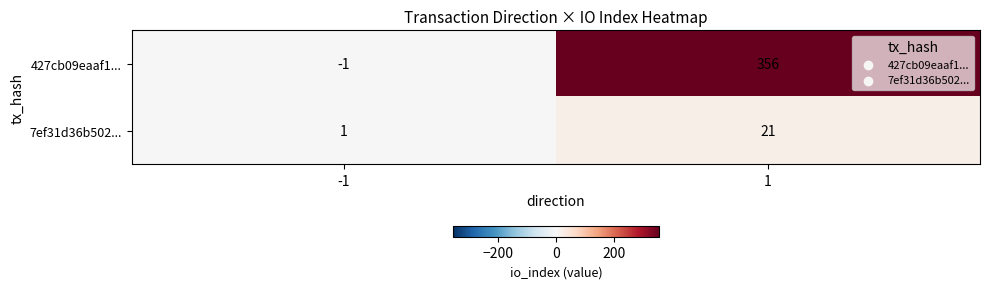

Reading right to left, what are all the values shown in this chart?

427cb09eaaf1...: 1=356	-1=-1
7ef31d36b502...: 1=21	-1=1